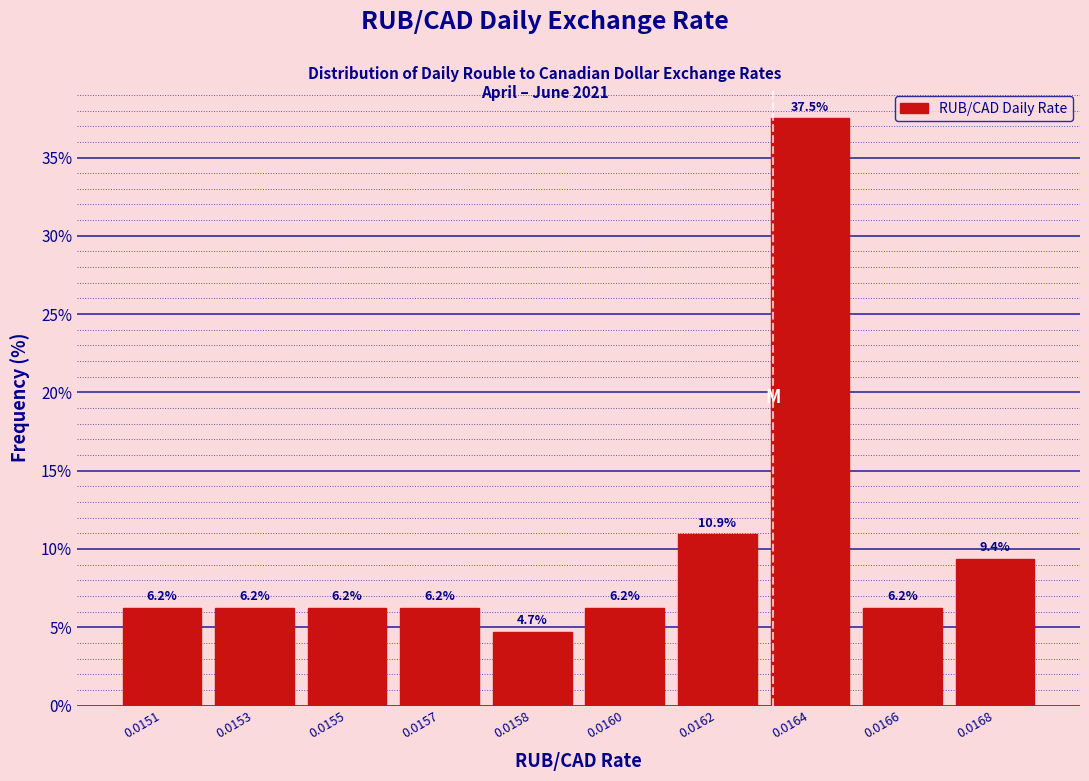

What is the ratio of the value at 0.0151 to the value at 0.0162?

0.6